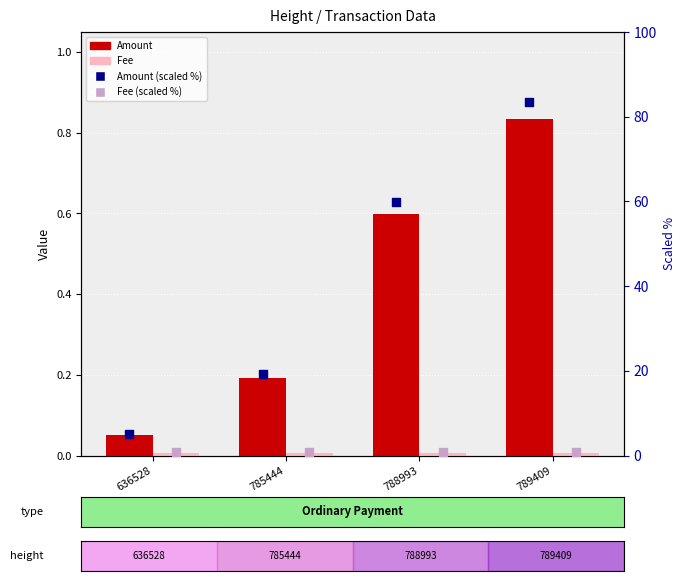

Which series has the largest Y range (max minus min)?

Amount (scaled %)